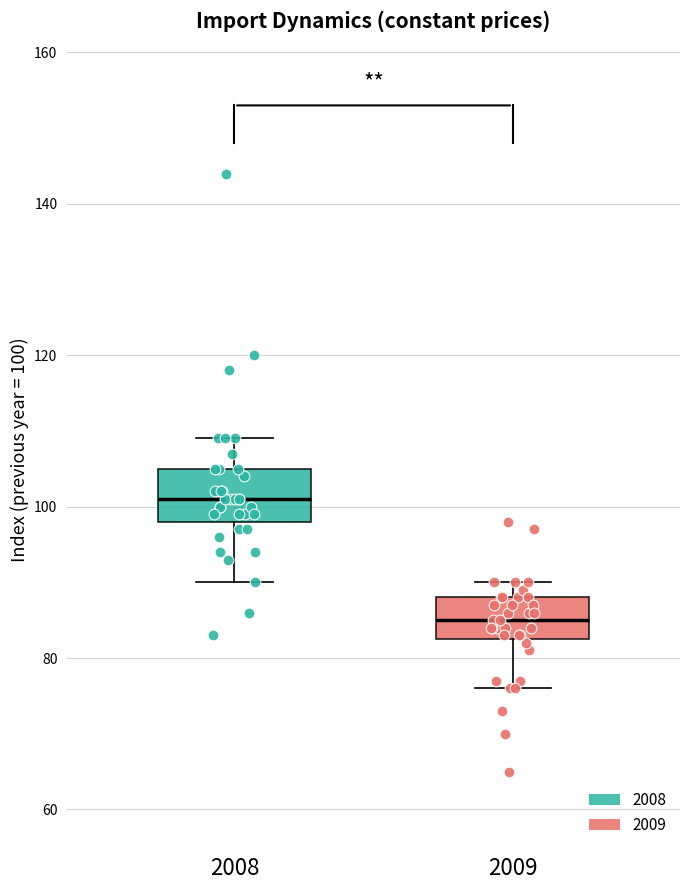

Where is the lower edge of the box at x = 2009 on the y-axis? The values are not printed on the chart, so give them approximately, as read against the axis.

82